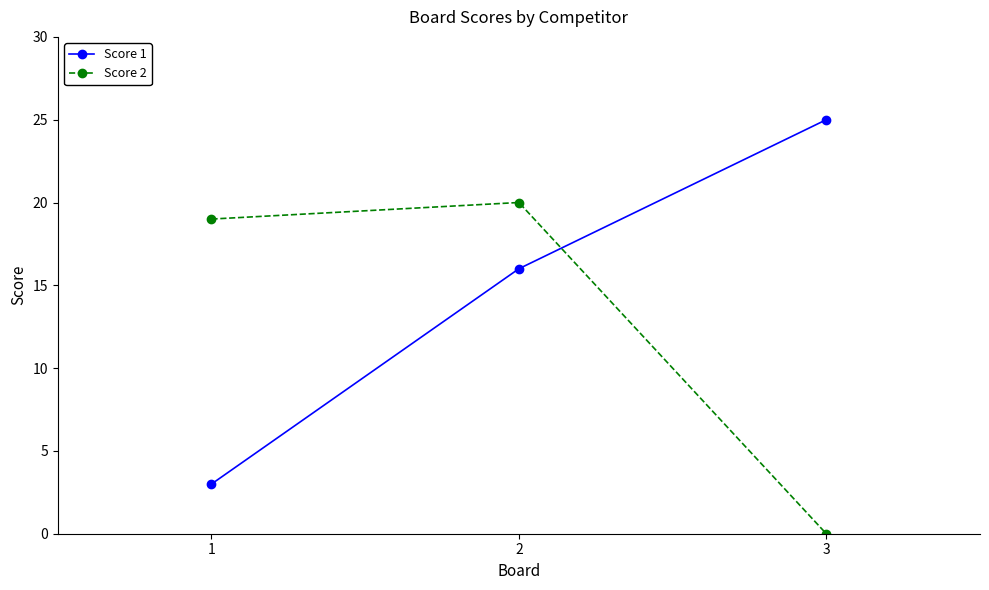

Which series changed the most between 1 and 3?

Score 1